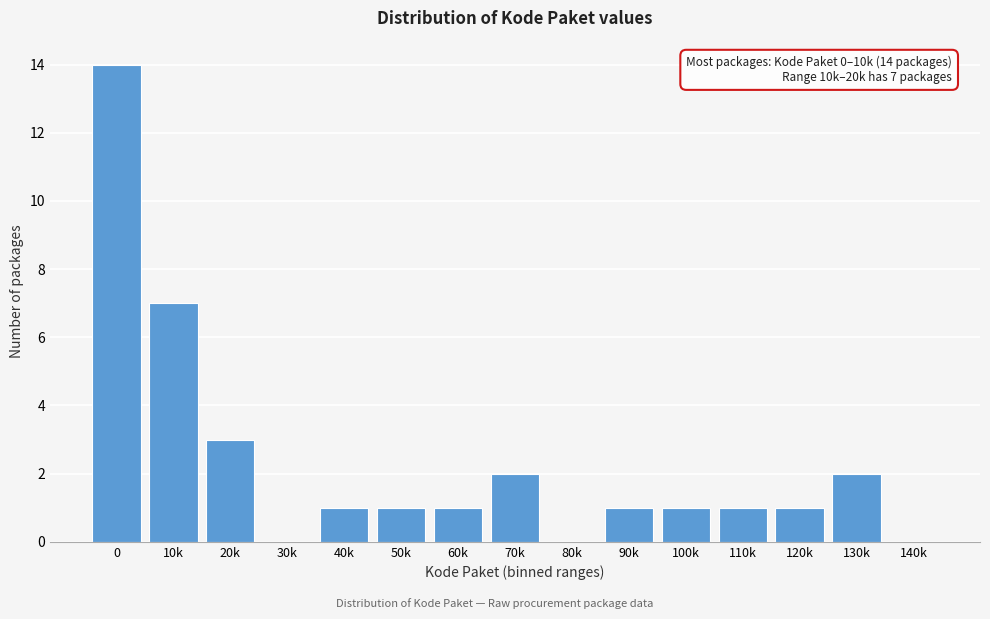

Reading left to right, extract all data points from this chart.

0=14	10k=7	20k=3	30k=0	40k=1	50k=1	60k=1	70k=2	80k=0	90k=1	100k=1	110k=1	120k=1	130k=2	140k=0